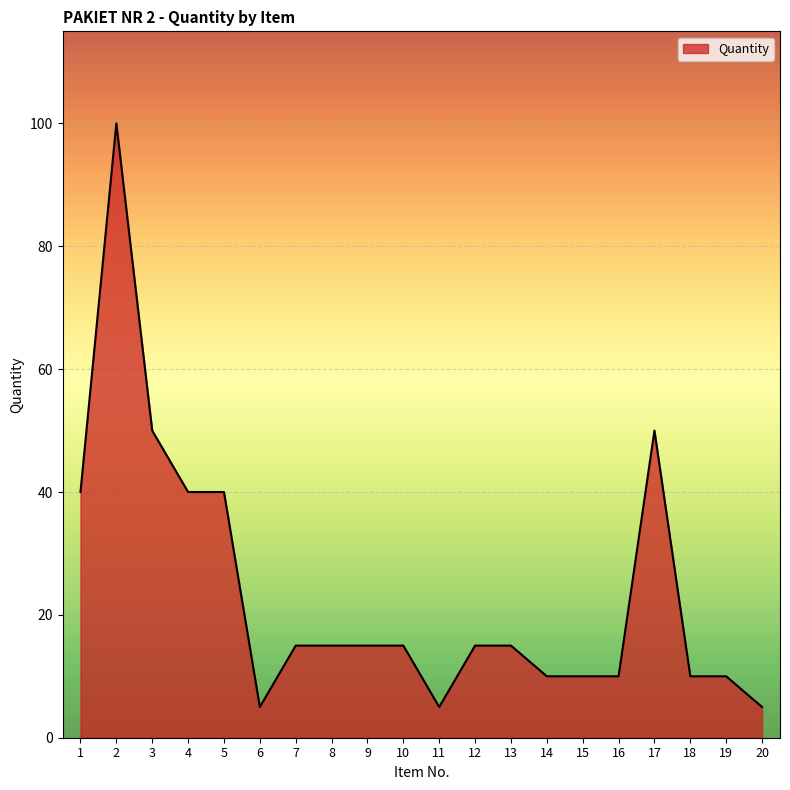

What is the maximum value shown in the chart?

100